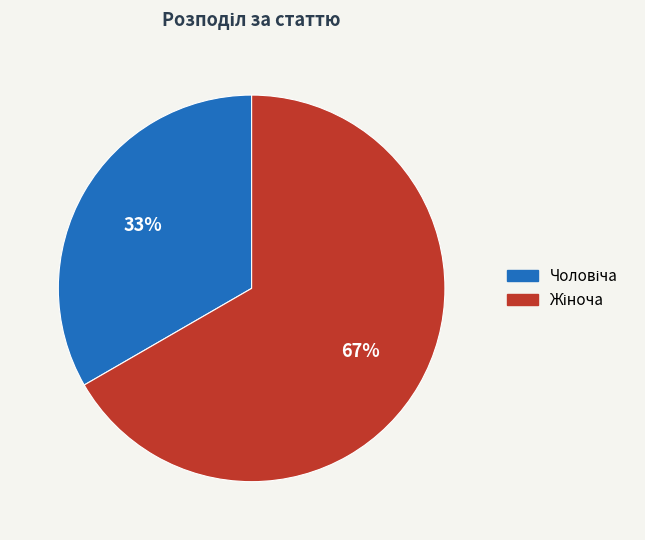

Is there any slice that represents more than half of the pie?

Yes